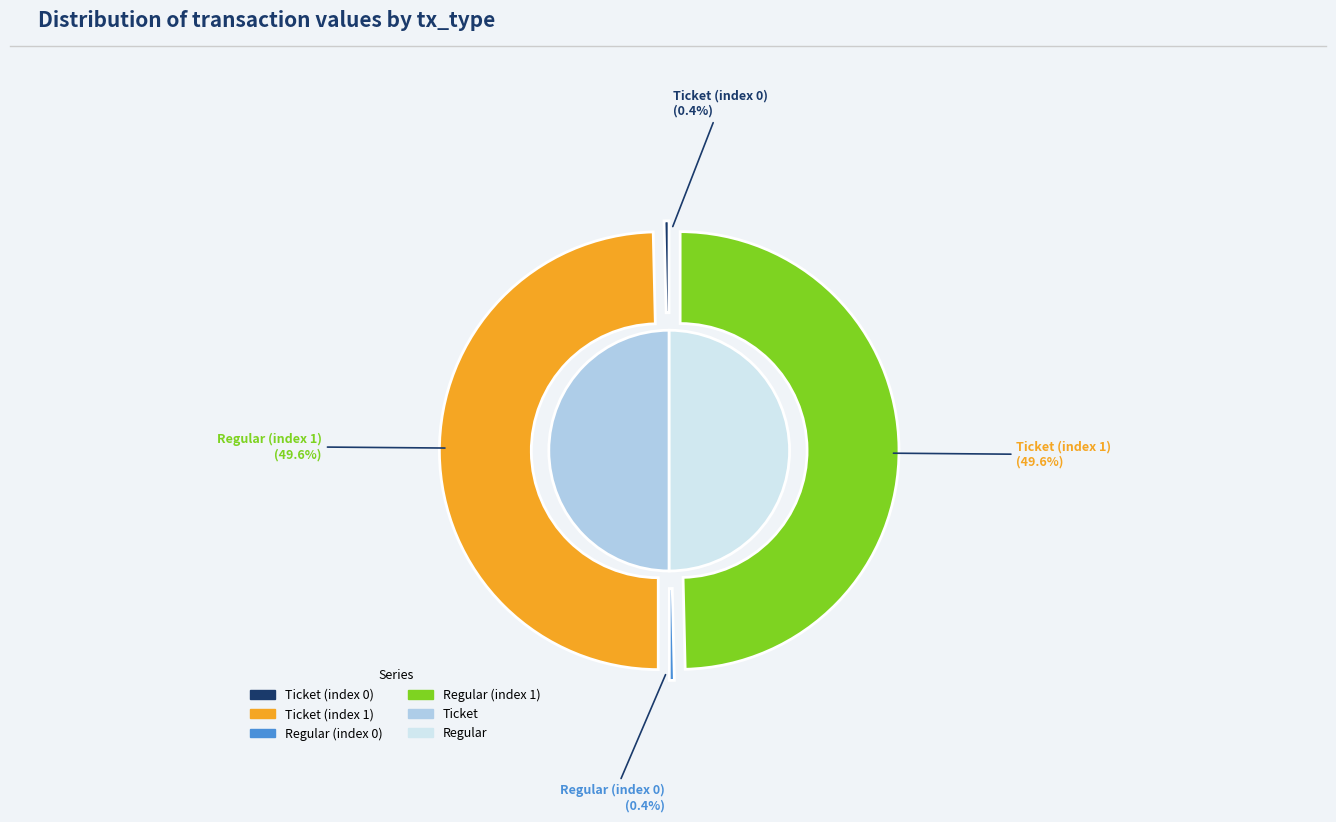

Is the sum of Regular (index 0) and Ticket (index 1) greater than half?

No